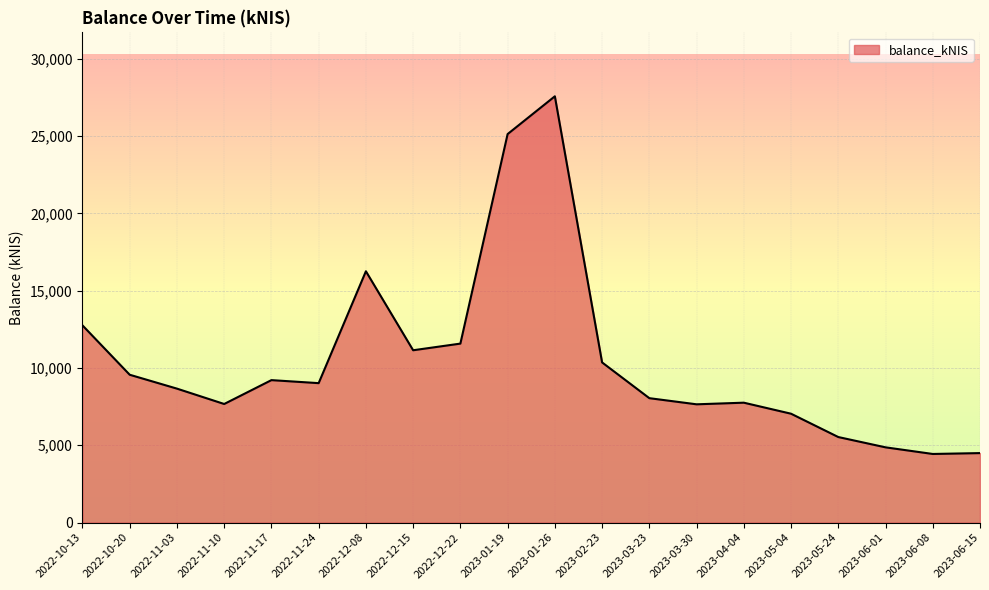

How many lines are shown in the chart?

1